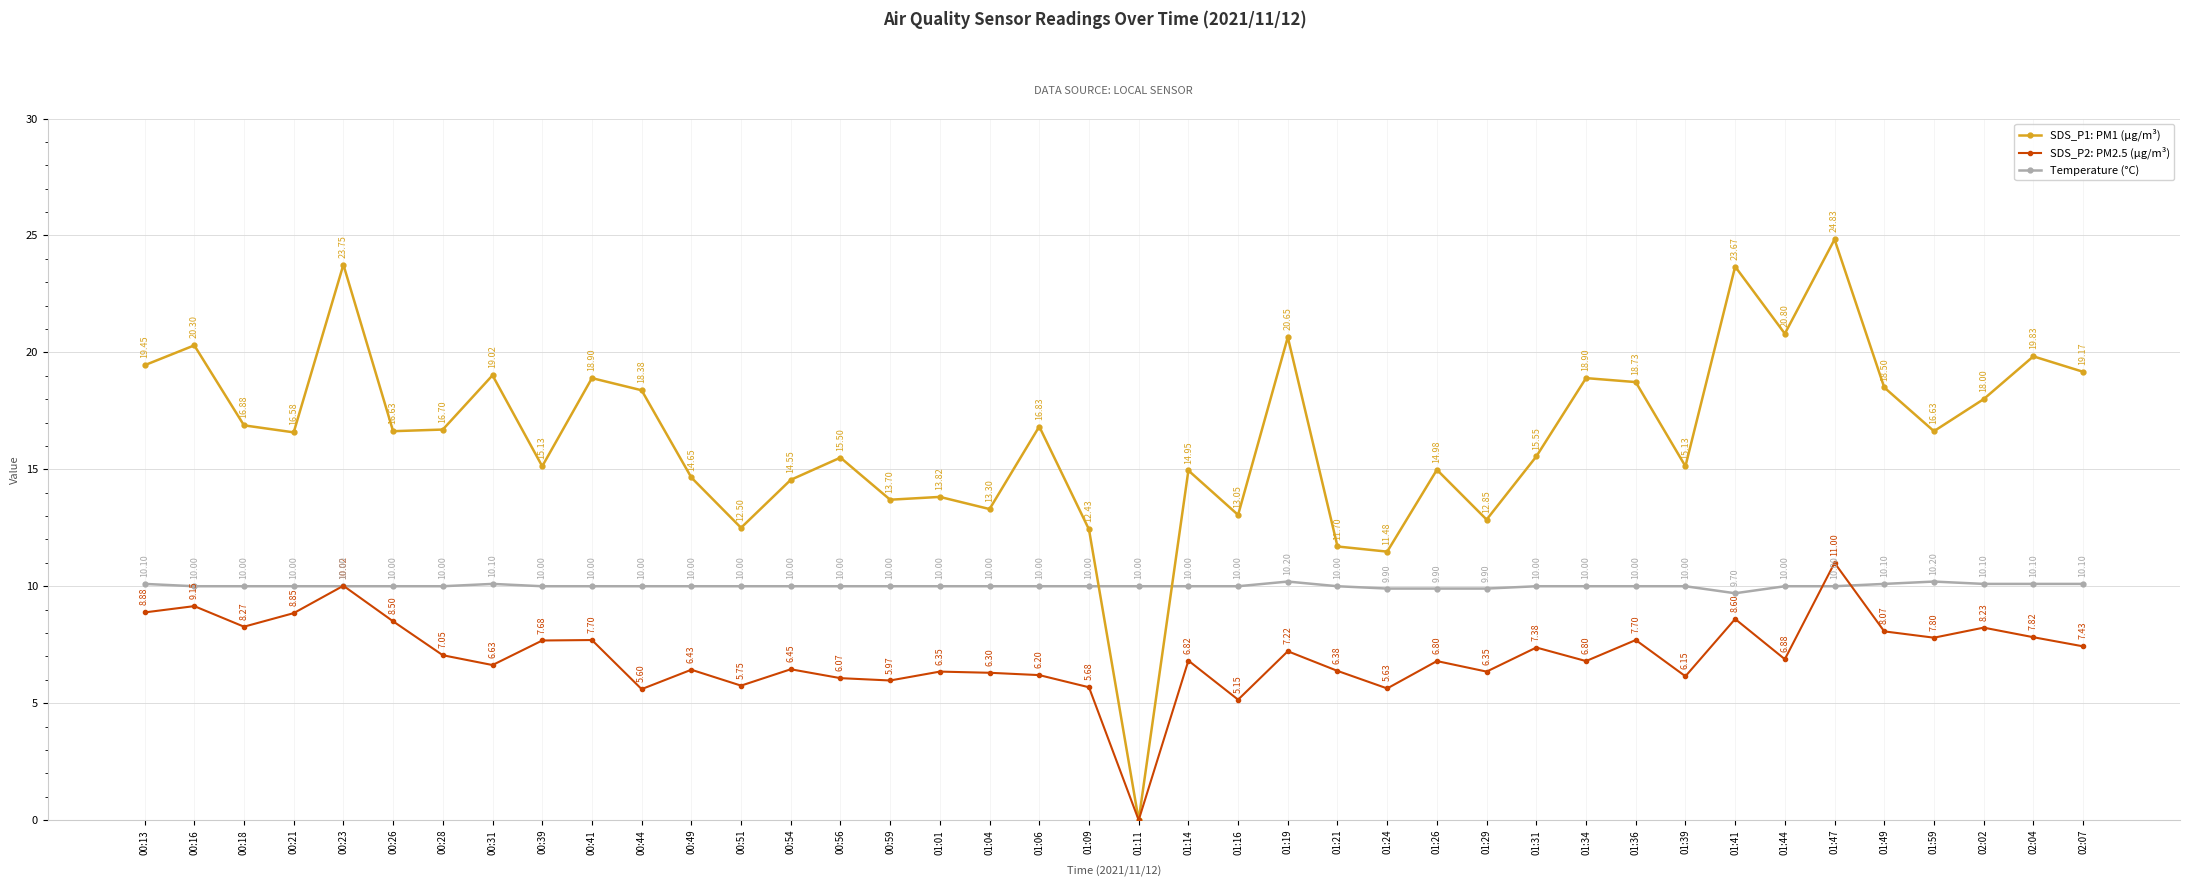

At which category is the sum across all series the highest?

01:47